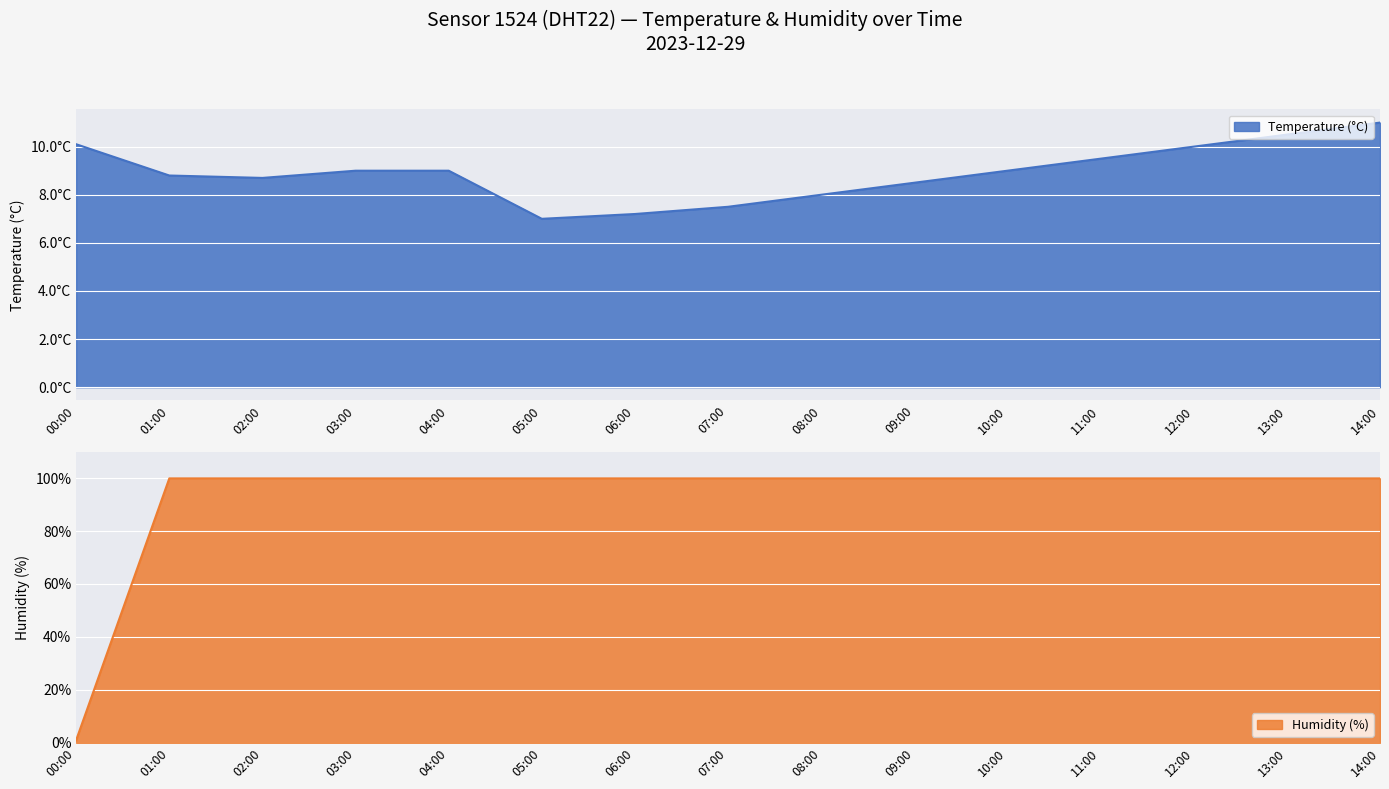

What is the highest value of the Humidity series?

99.9